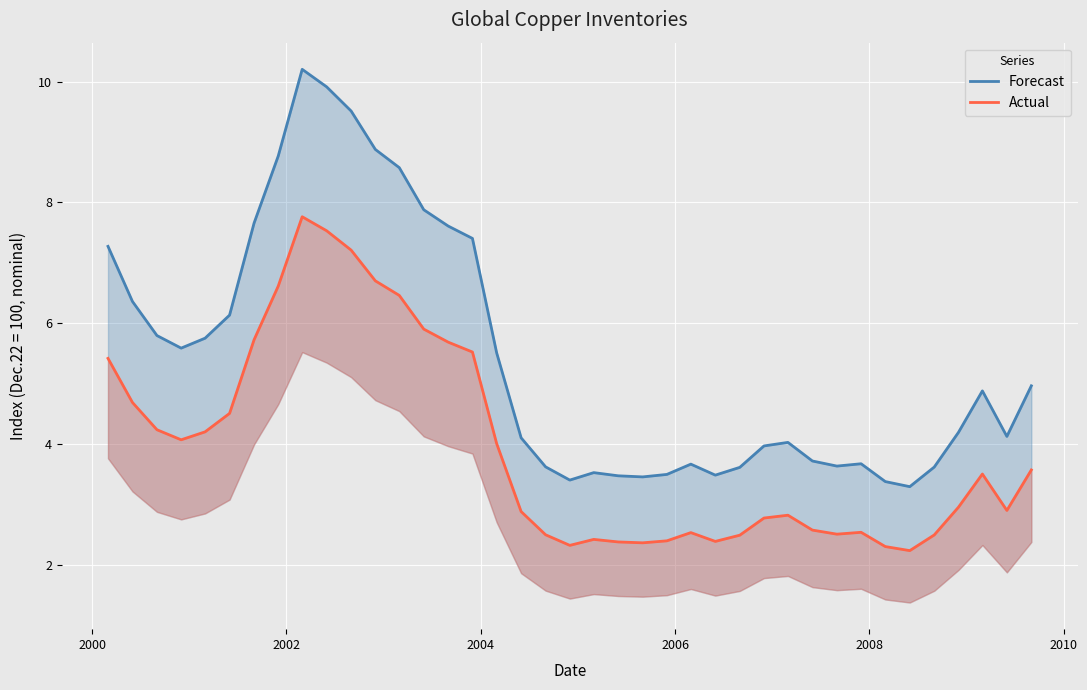

The value of Actual at 2006 is 6.7. True or false?

False